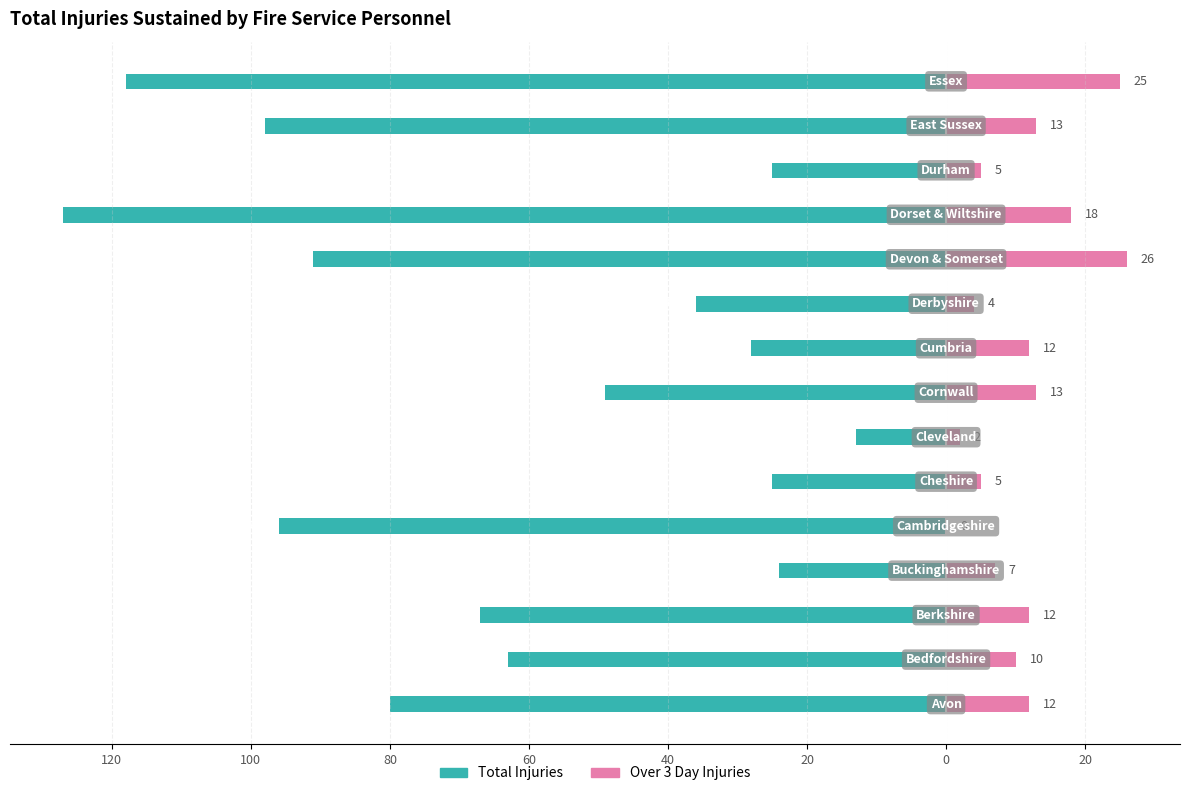

Reading left to right, transcribe all the data shown in this chart.

Total Injuries: -80	-63	-67	-24	-96	-25	-13	-49	-28	-36	-91	-127	-25	-98	-118
Over 3 Day Injuries: 12	10	12	7	0	5	2	13	12	4	26	18	5	13	25